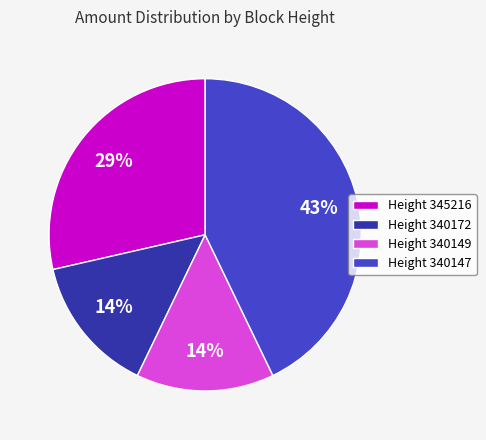

What percentage is the Height 345216 slice, to the nearest percent?

29%